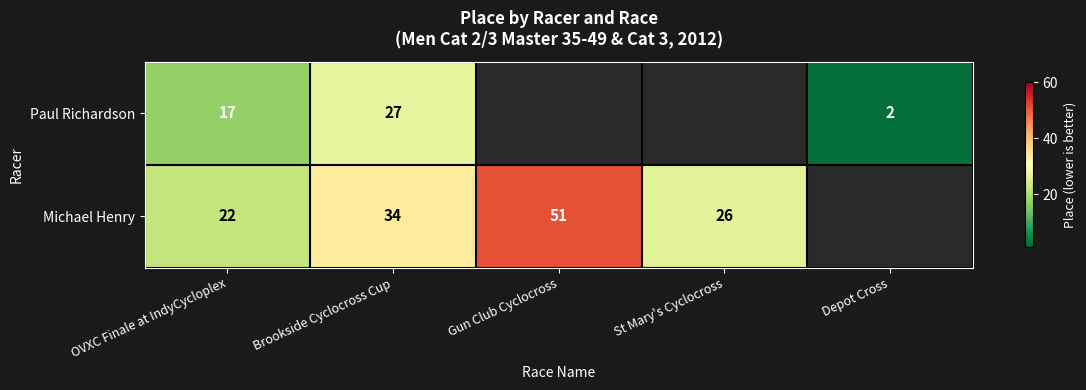

Rank the series at Brookside Cyclocross Cup from lowest to highest value.

Paul Richardson, Michael Henry